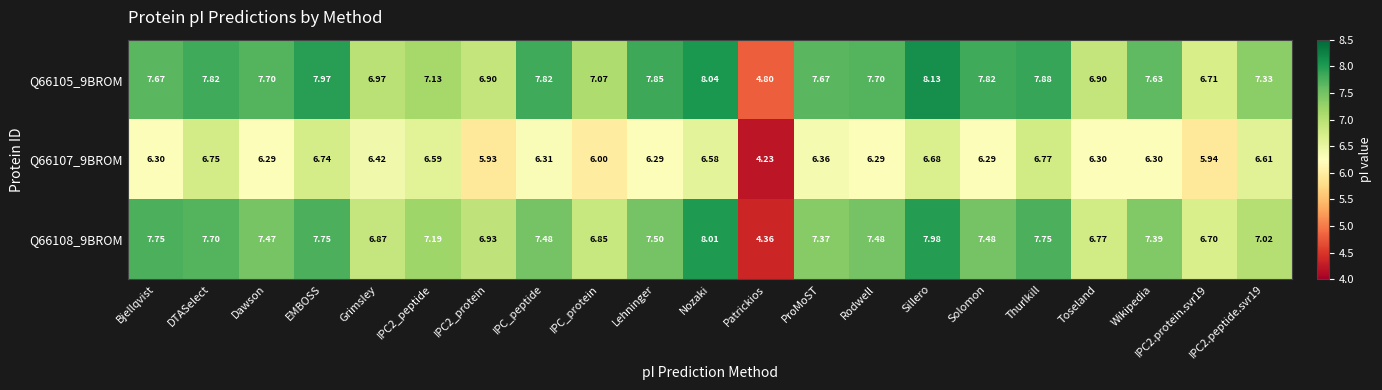

Which category has the highest value in the Q66105_9BROM series?

Sillero